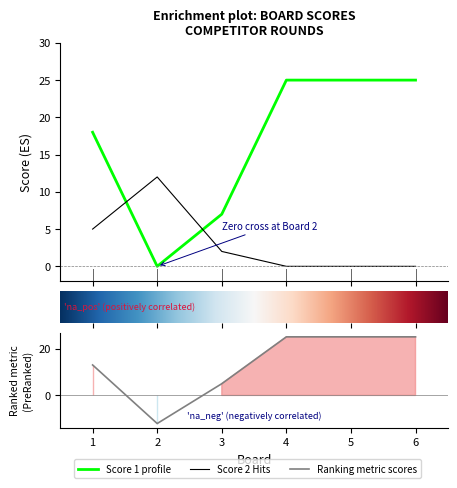

Is the value of Score 2 at 6 greater than the value of Score 1 at 5?

No